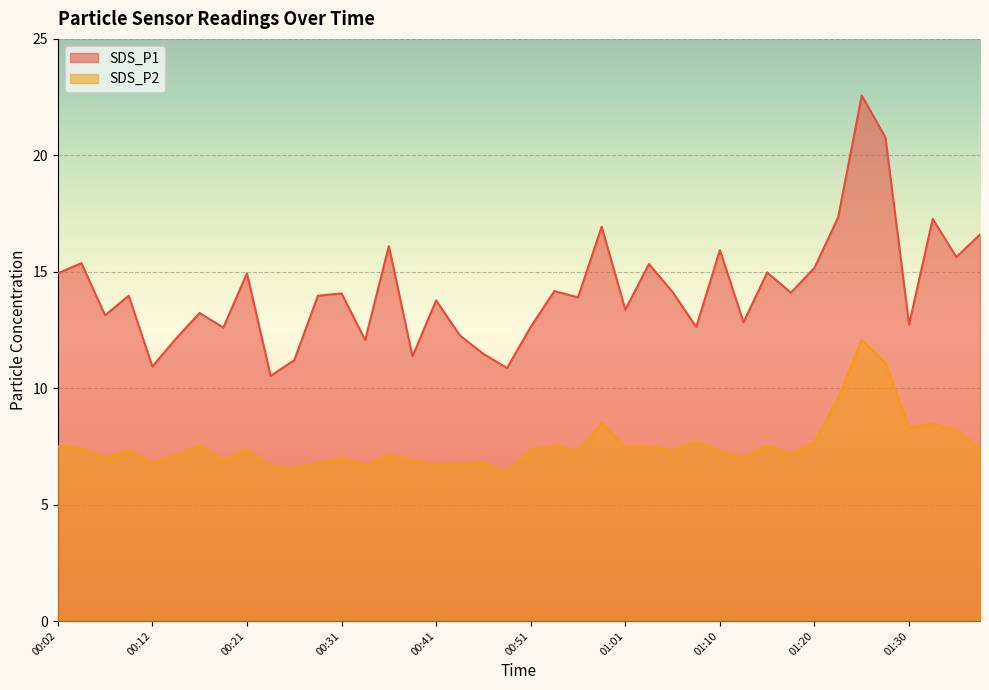

True or false: SDS_P1 and SDS_P2 cross at least once.

False